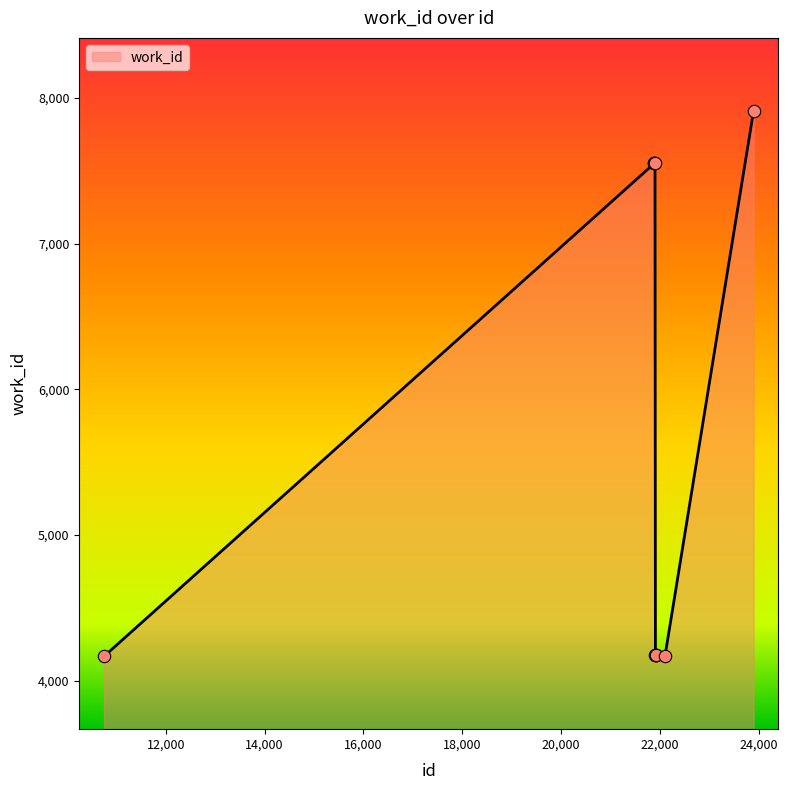

What is the greatest value displayed?

7913